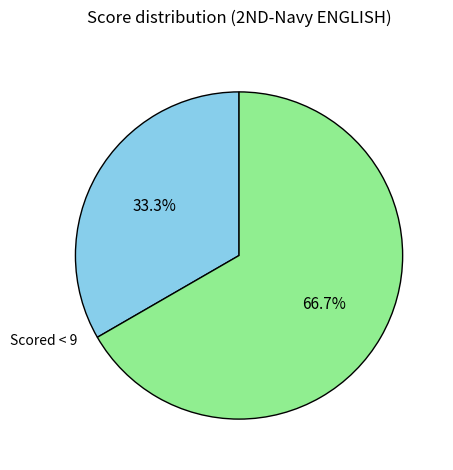

How much of the chart is everything except Scored < 9?

66.7%